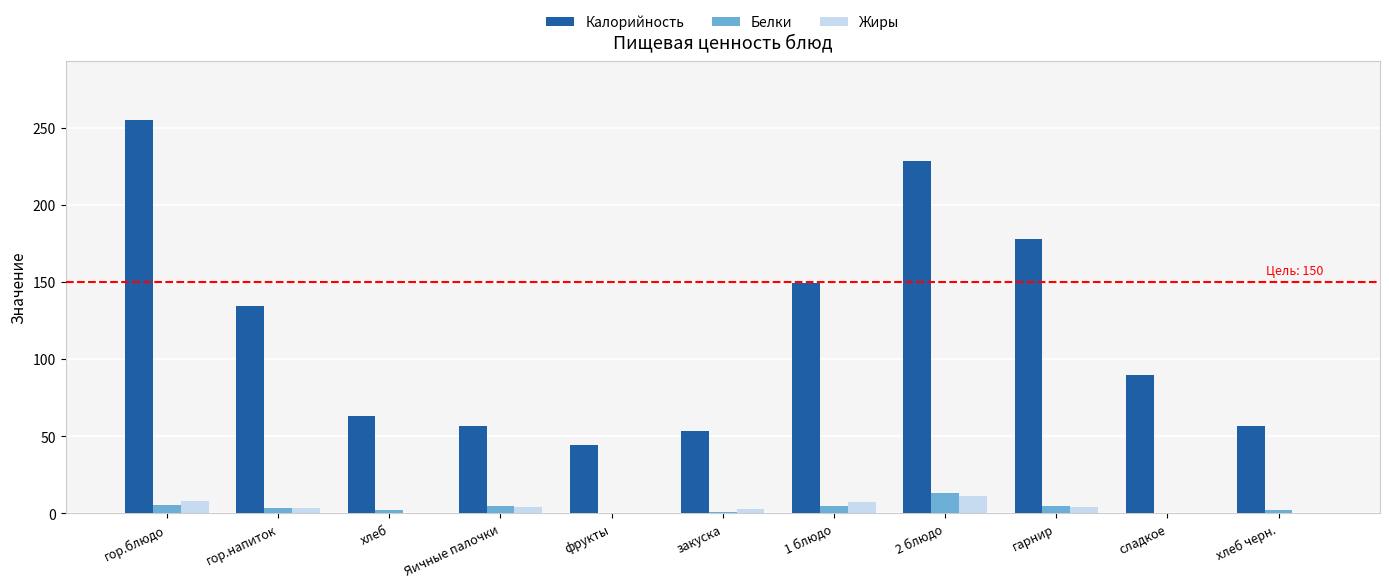

Which category has the highest value across all series?

гор.блюдо